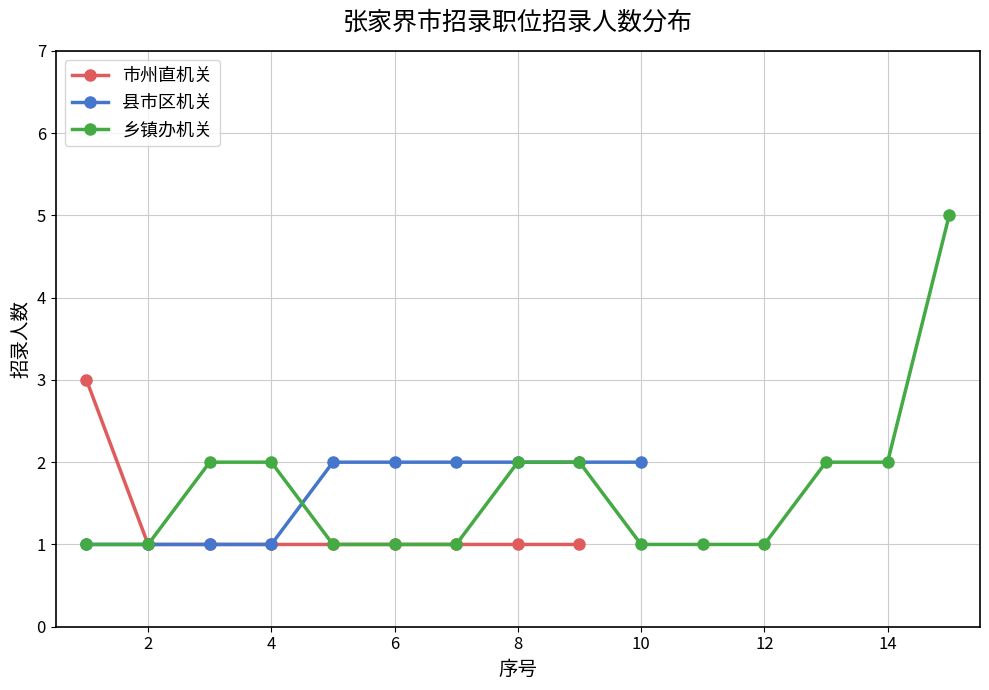

The 乡镇办机关 series shows 1 at 10. True or false?

True